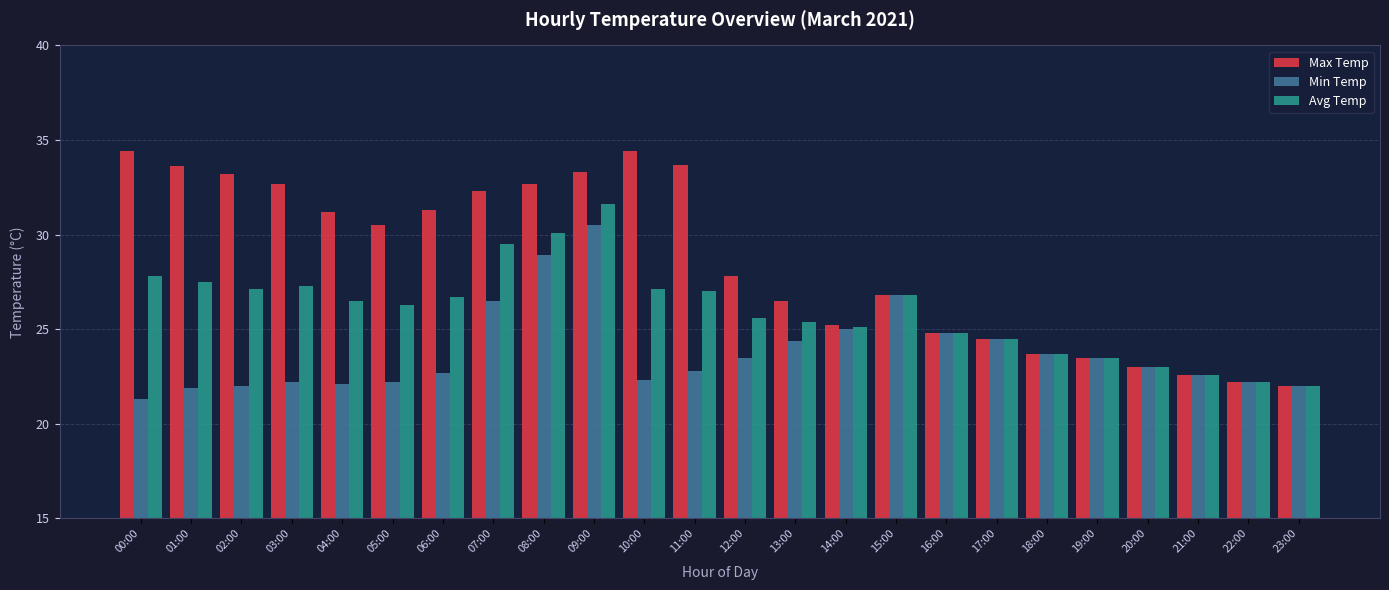

What is the approximate value of Avg Temp at 02:00?

27.1